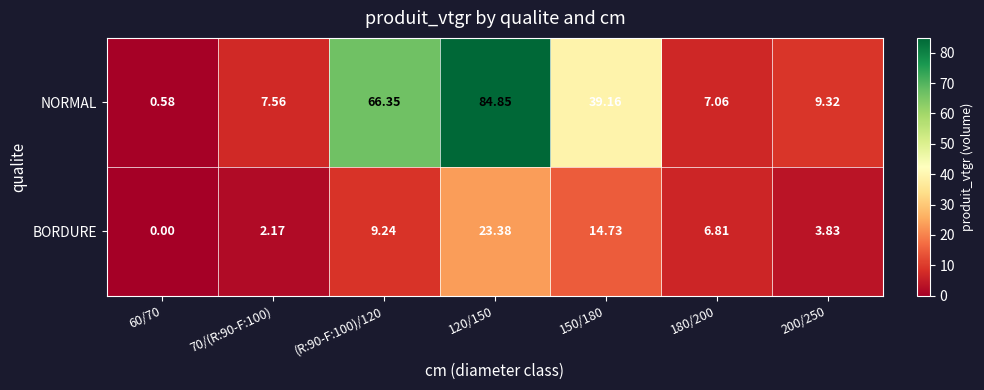

What is the difference between the highest and lowest values at 70/(R:90-F:100)?

5.4